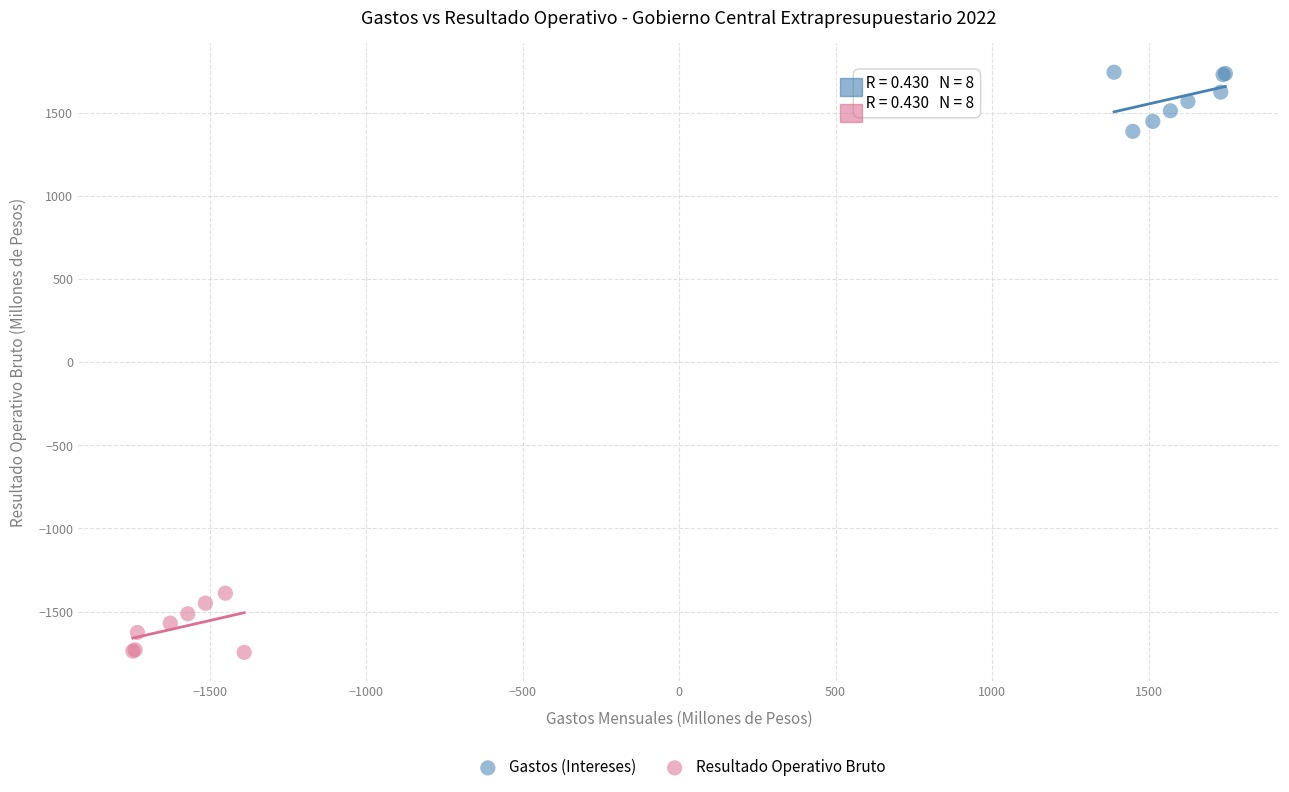

Which series contains the lowest Y value?

Resultado Operativo Bruto